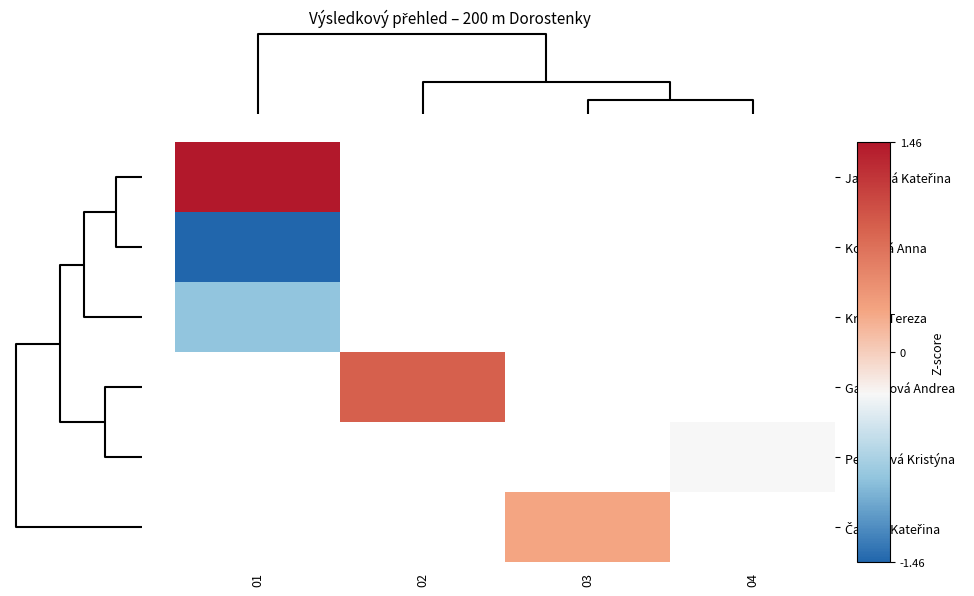

At how many categories does at least one series exceed 0?

3